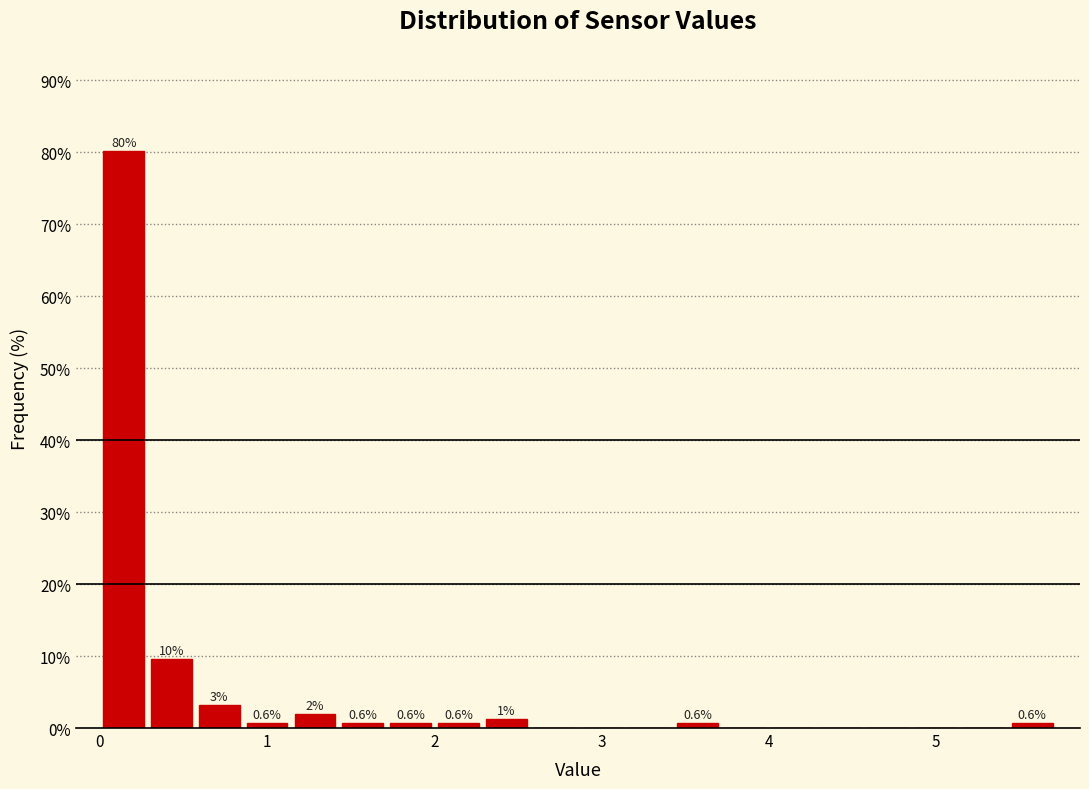

Around what value on the x-axis is the tallest bar? Give the approximate position of its centre, as read against the axis.

0.1